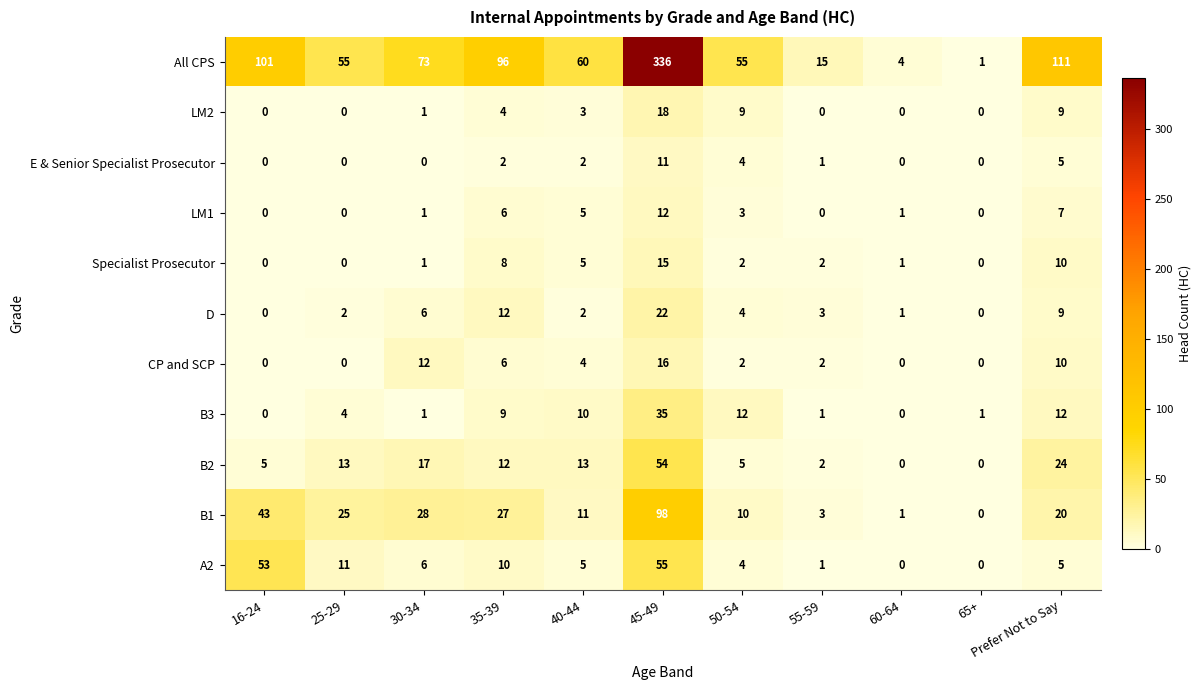

List the series in order of their peak value, lowest first.

E & Senior Specialist Prosecutor, LM1, Specialist Prosecutor, CP and SCP, LM2, D, B3, B2, A2, B1, All CPS